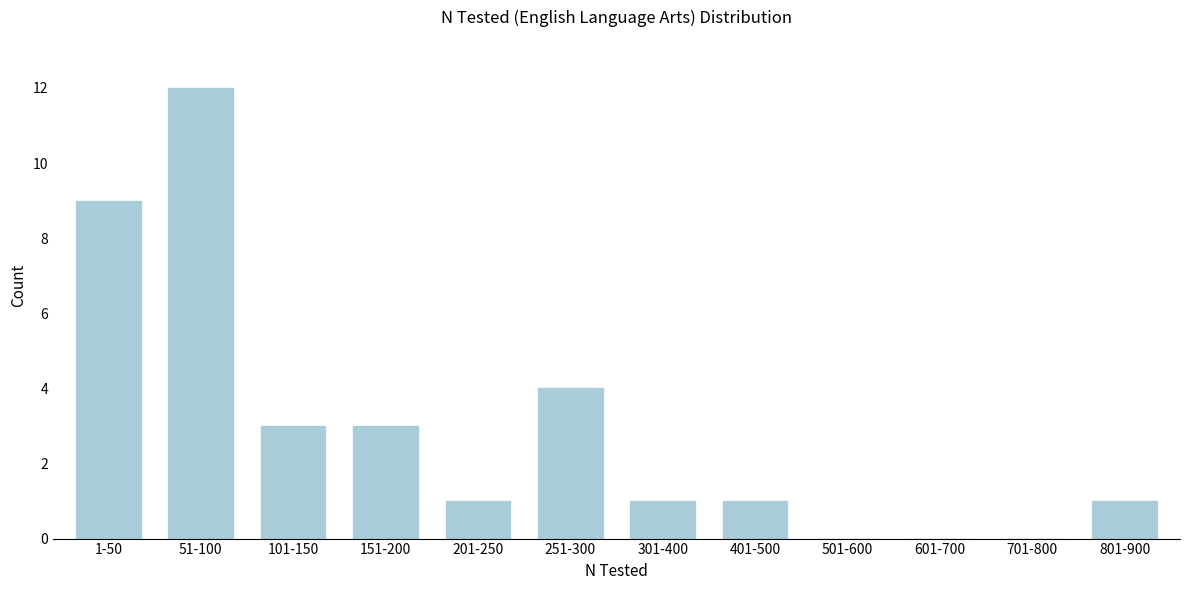

Reading left to right, extract all data points from this chart.

1-50=9	51-100=12	101-150=3	151-200=3	201-250=1	251-300=4	301-400=1	401-500=1	501-600=0	601-700=0	701-800=0	801-900=1